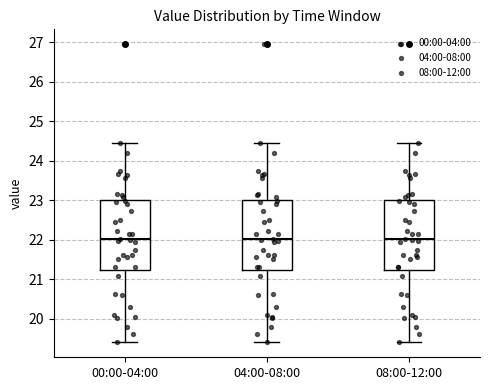

Reading left to right, transcribe this box plot: for each box, give where its median line is, the range the box spans, and where its two whiskers end, as read against the y-axis. The values are not printed on the chart, so give them approximately, as read against the axis.

00:00-04:00: median 22.0, box 21.2 to 23.0, whiskers 19.4 to 24.5
04:00-08:00: median 22.0, box 21.2 to 23.0, whiskers 19.4 to 24.5
08:00-12:00: median 22.0, box 21.2 to 23.0, whiskers 19.4 to 24.5